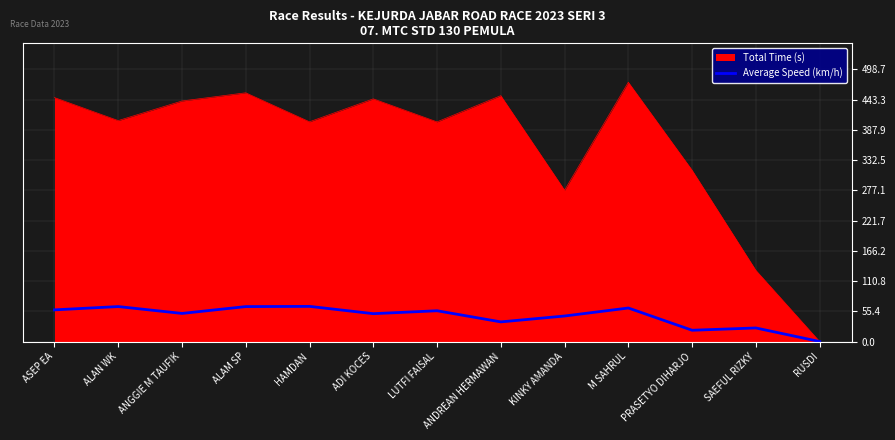

Which series has the largest range (max minus min)?

Total Time (s)